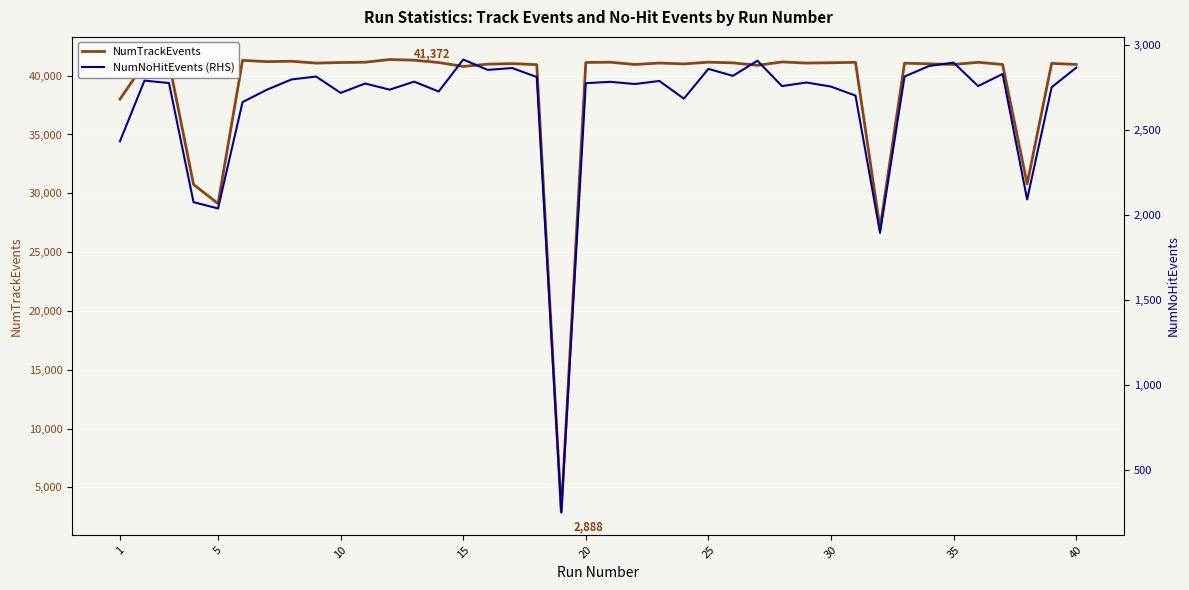

How many data points in NumNoHitEvents (RHS) are above 2775?

19